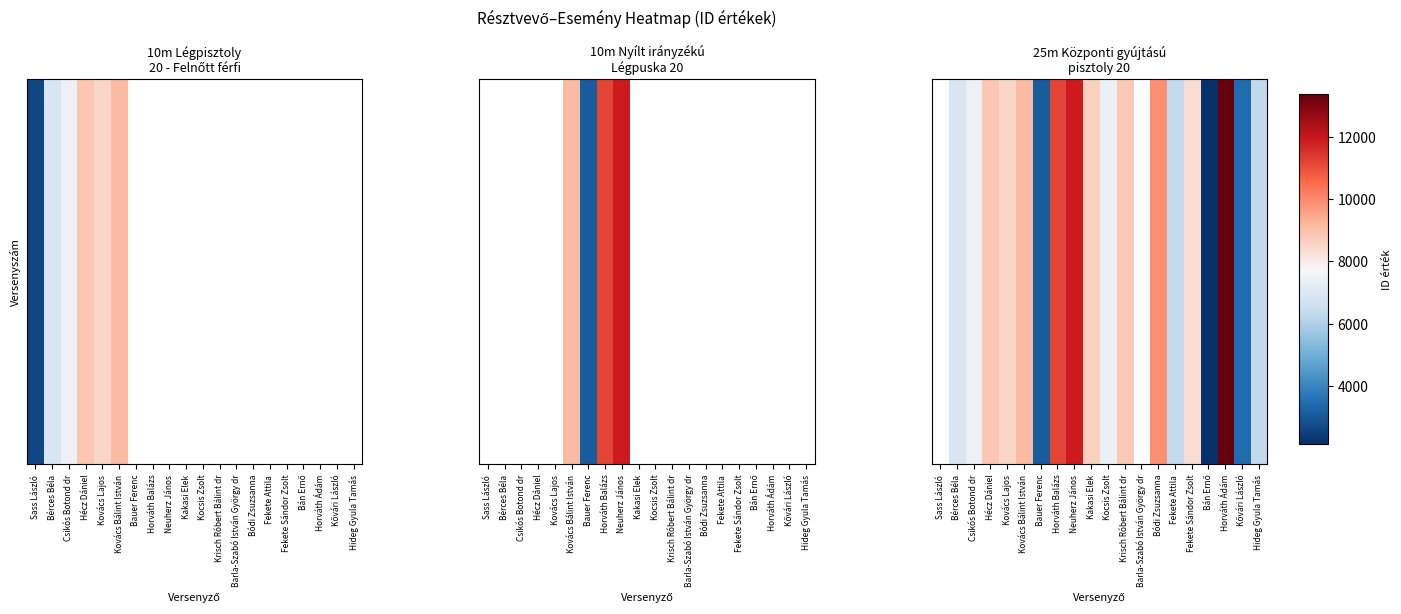

Which category has the lowest value across all series?

Bán Ernő